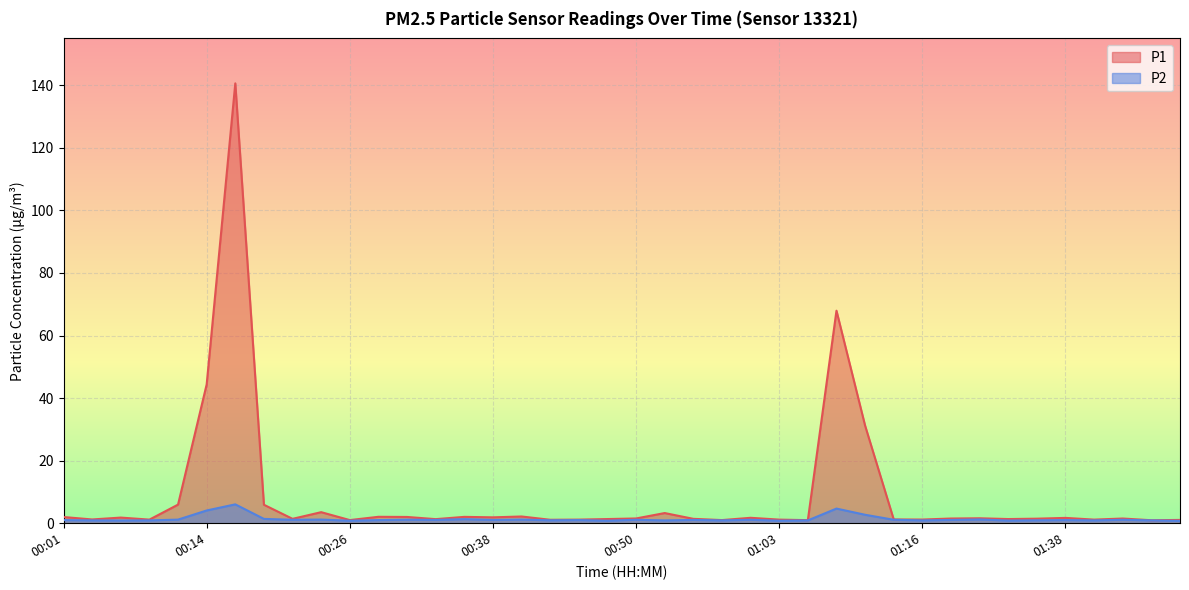

What is the sum of the P2 values at 00:50 and 00:21?

2.2